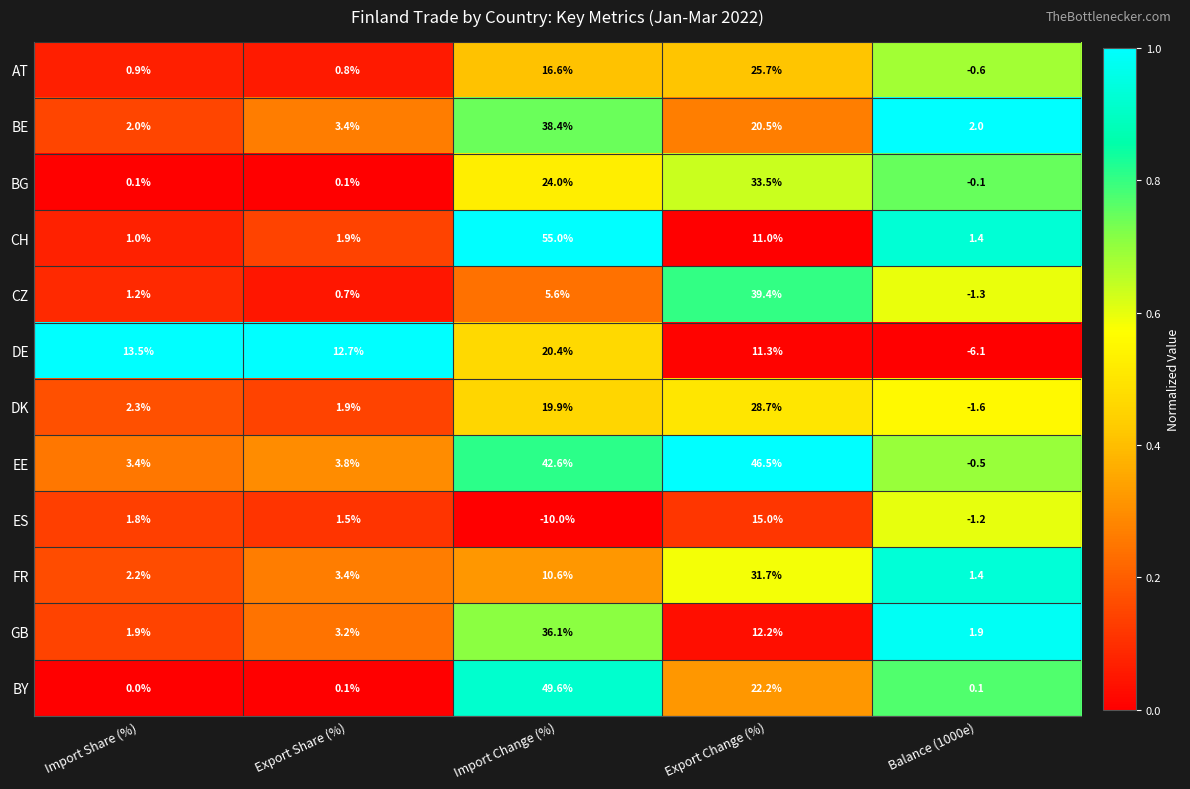

Which category has the lowest value across all series?

Import Change (%)